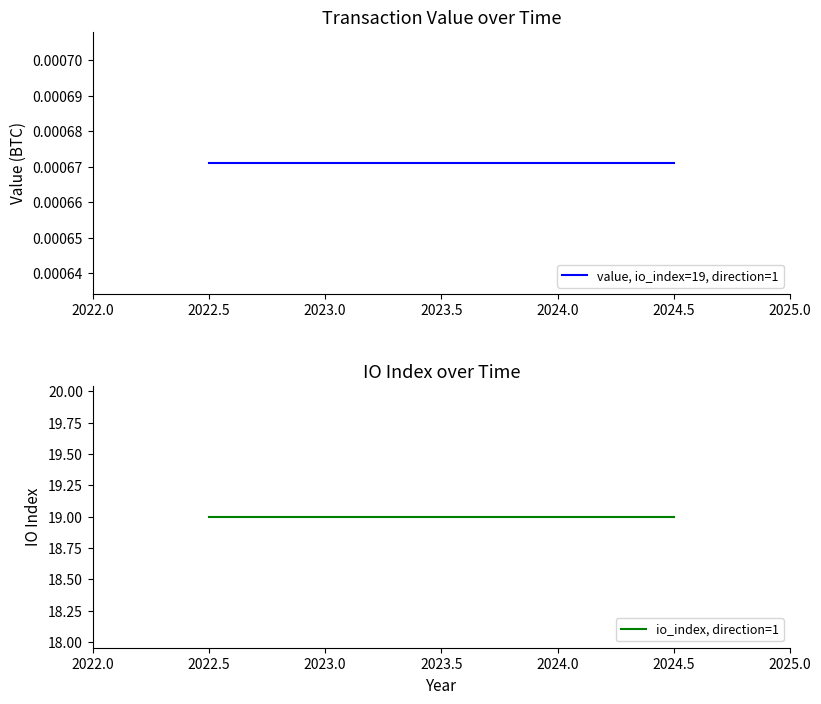

The value of value, io_index=19, direction=1 at 2023.0 is 0.0. True or false?

True